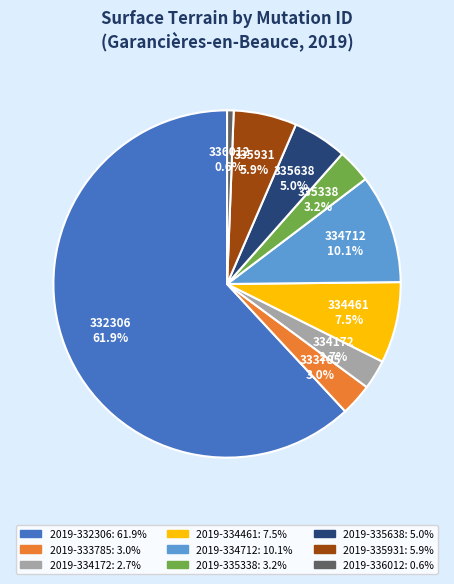

Is there a majority slice in this chart?

Yes